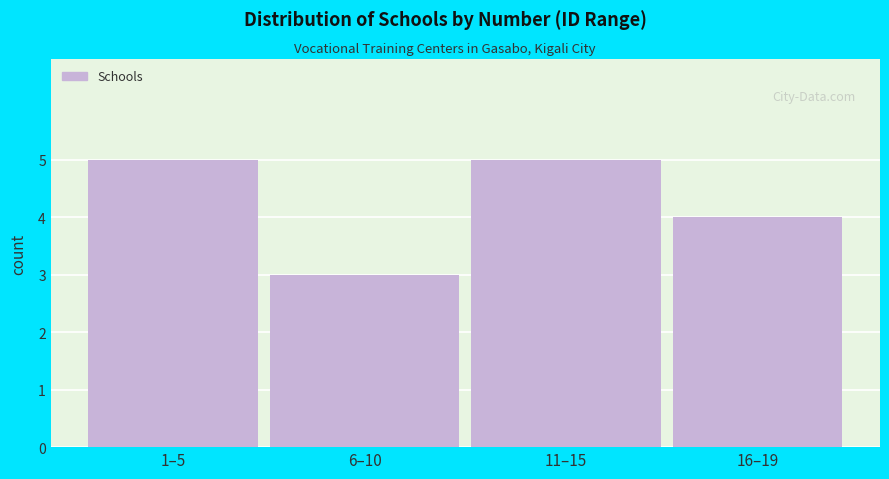

Reading left to right, extract all data points from this chart.

1–5=5	6–10=3	11–15=5	16–19=4